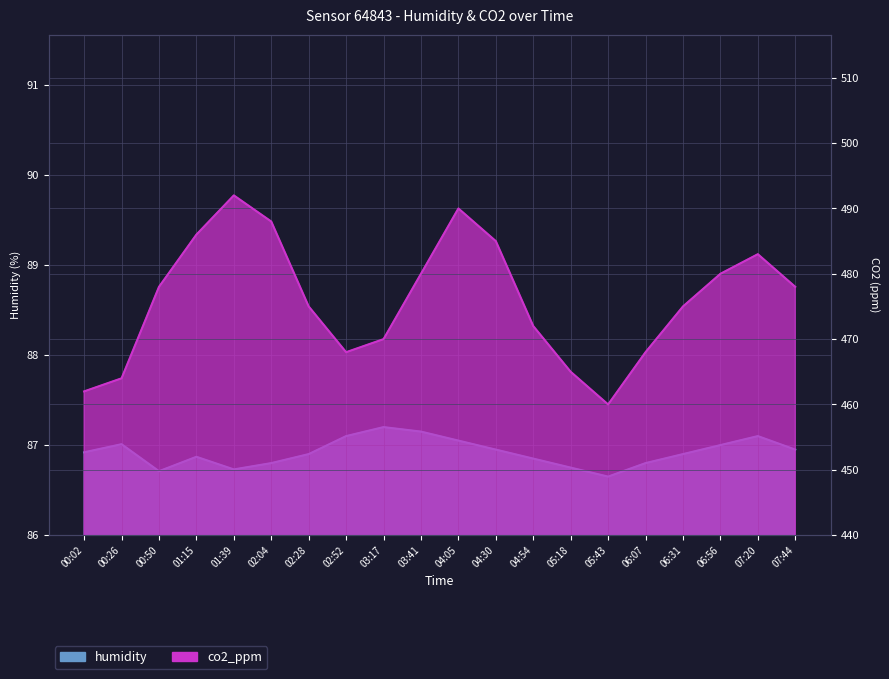

What is the label of the 20th point from the left?

07:44